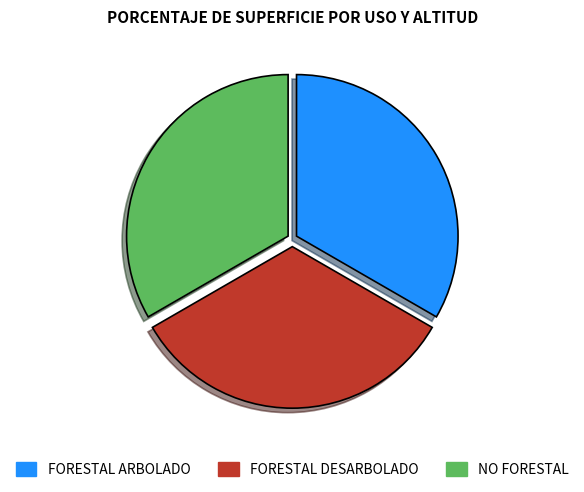

Is it true that NO FORESTAL is 28% of the pie?

False